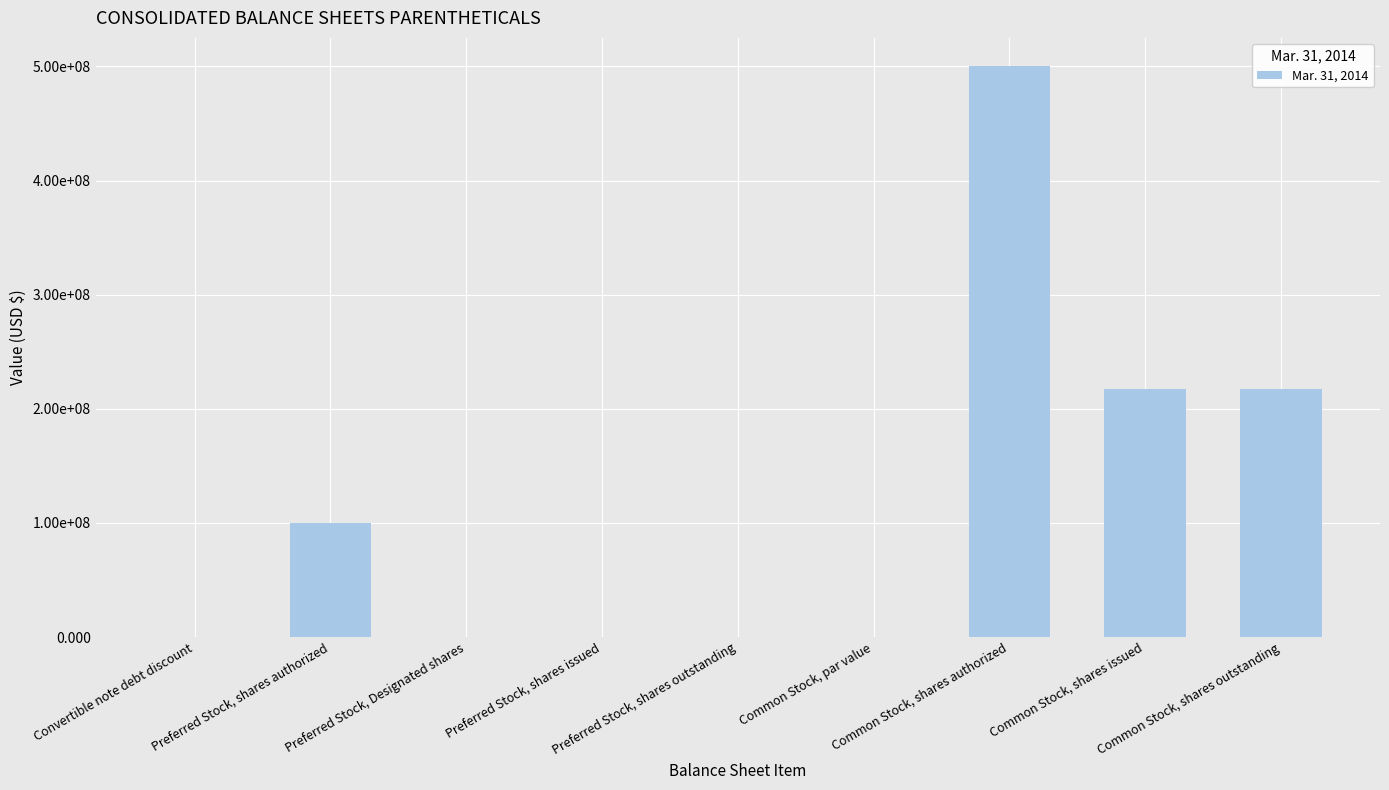

List the labels in order of value, smallest first.

Common Stock, par value, Convertible note debt discount, Preferred Stock, Designated shares, Preferred Stock, shares issued, Preferred Stock, shares outstanding, Preferred Stock, shares authorized, Common Stock, shares issued, Common Stock, shares outstanding, Common Stock, shares authorized